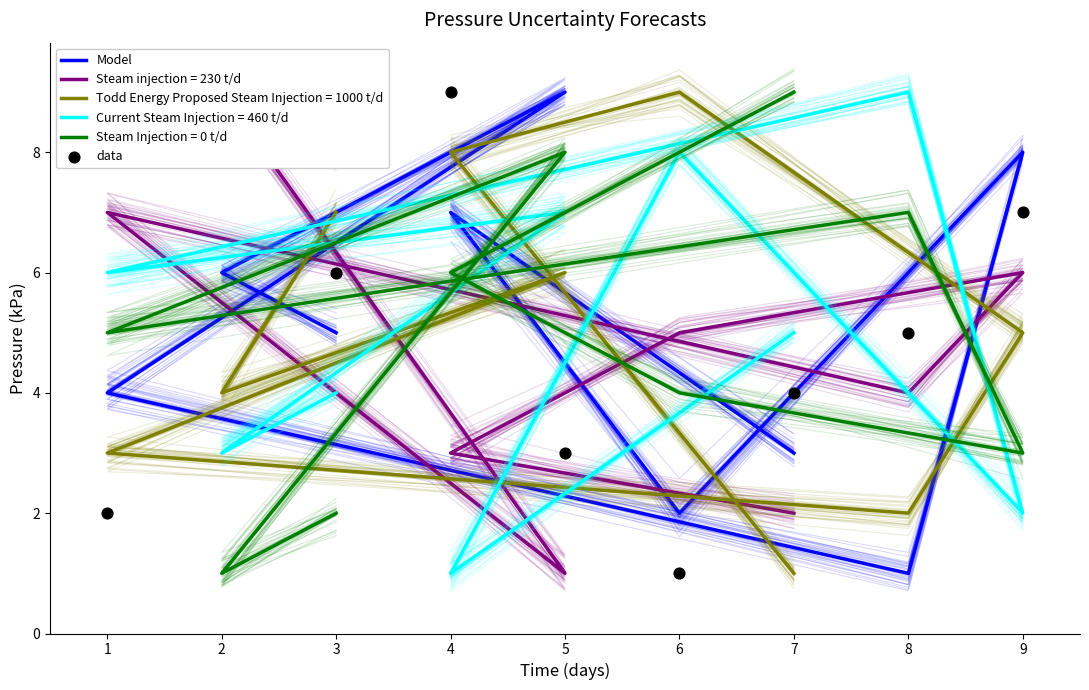

Which series reaches the maximum Y coordinate?

Model